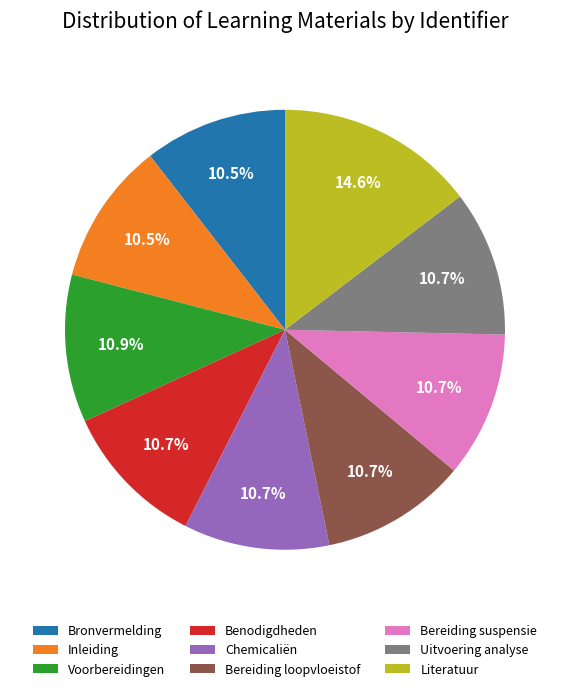

How many segments does this pie chart have?

9